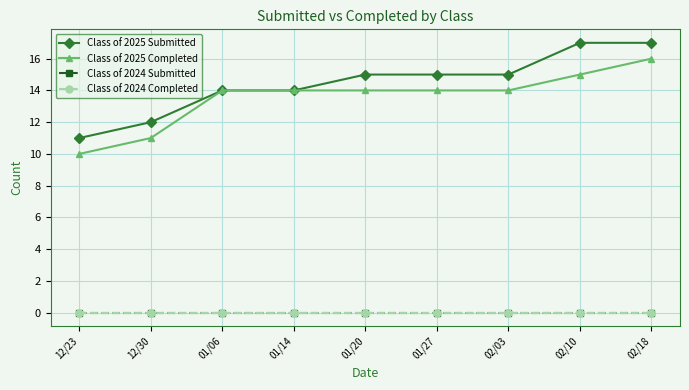

Reading left to right, extract all data points from this chart.

Class of 2025 Submitted: 11	12	14	14	15	15	15	17	17
Class of 2025 Completed: 10	11	14	14	14	14	14	15	16
Class of 2024 Submitted: 0	0	0	0	0	0	0	0	0
Class of 2024 Completed: 0	0	0	0	0	0	0	0	0